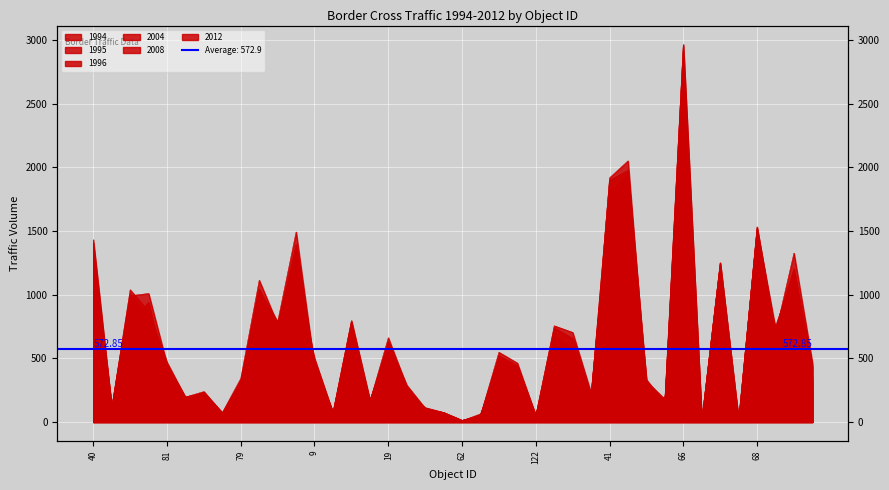

Is it true that 1996 equals 212 at 16?

True